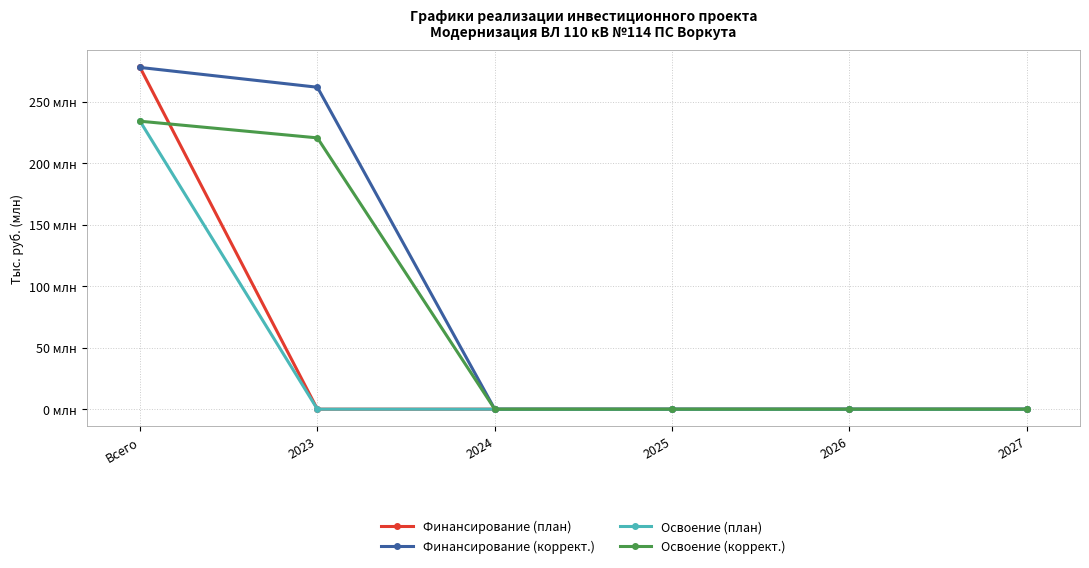

At which label does Финансирование (коррект.) reach its minimum?

2024